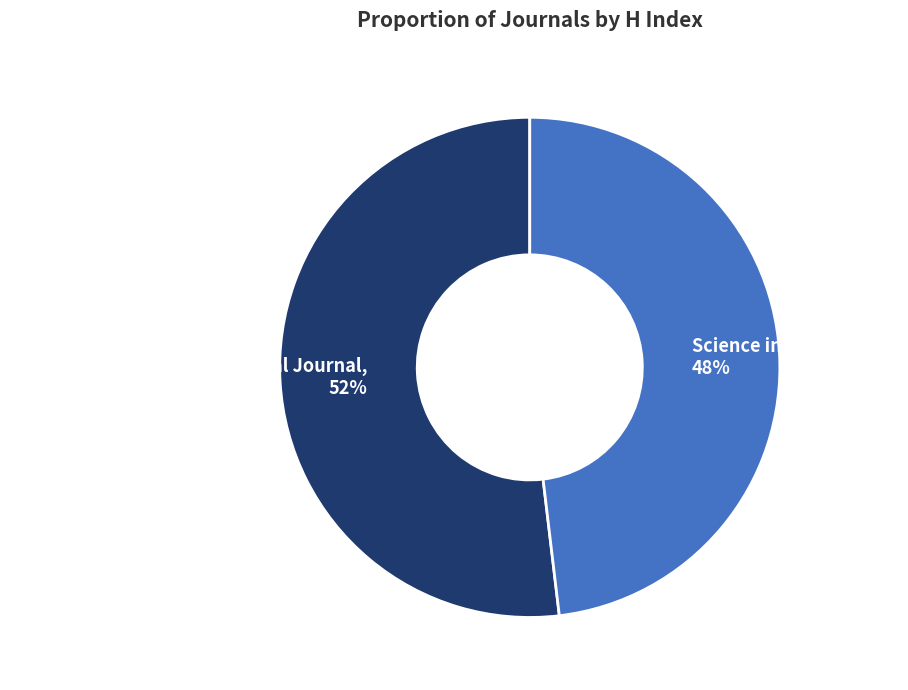

Count the number of slices in the pie.

2